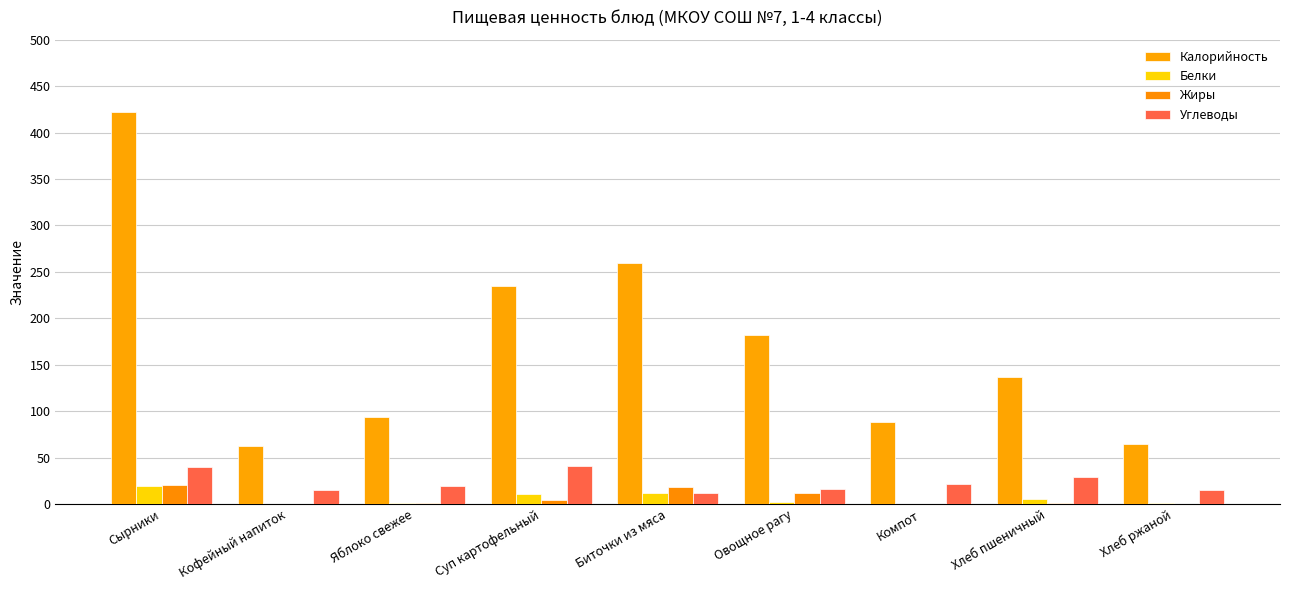

How many data points does each series have?

9